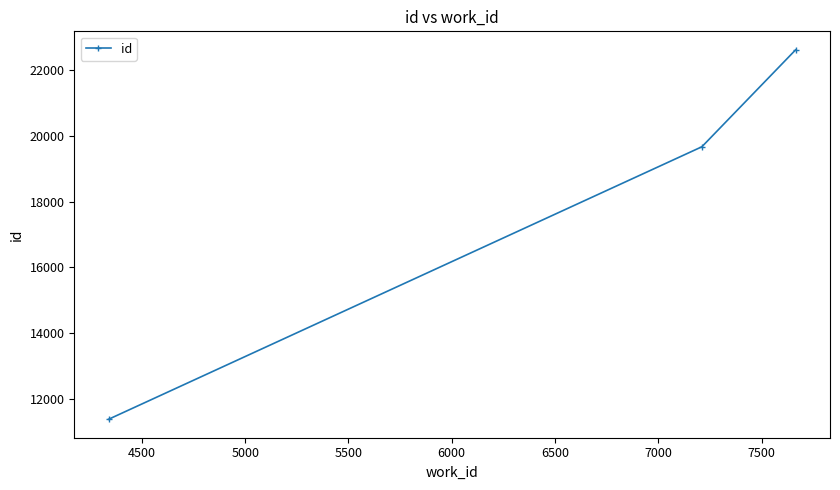

What is the value of the 3rd point from the left?

22624